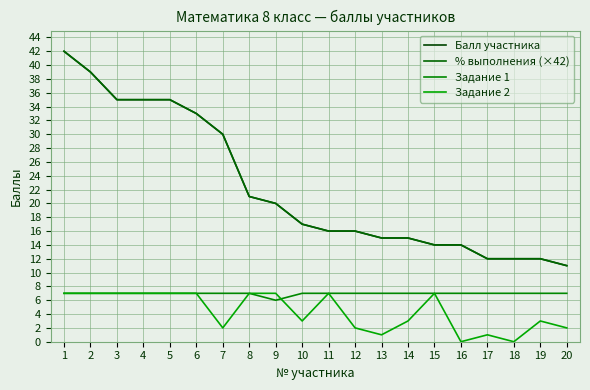

Which has a higher value, 2 or 17?

2